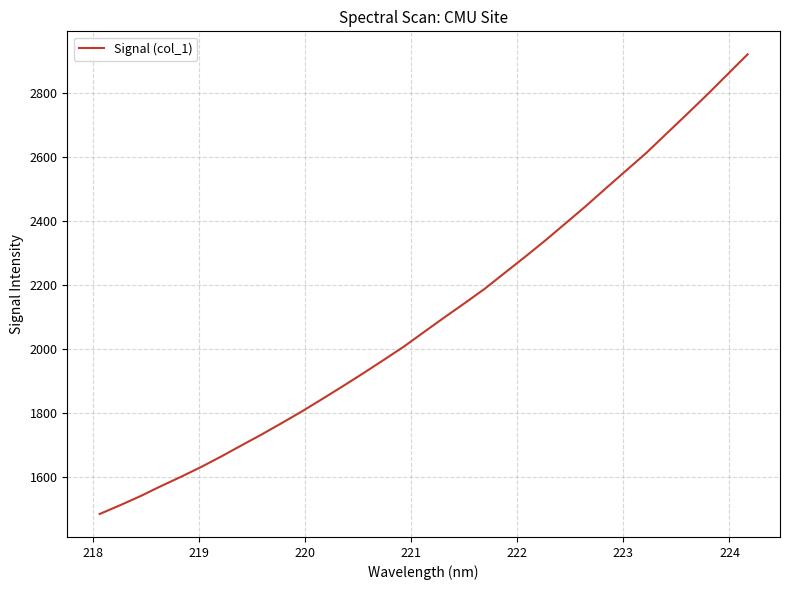

What is the difference between the maximum and minimum values?

1436.1